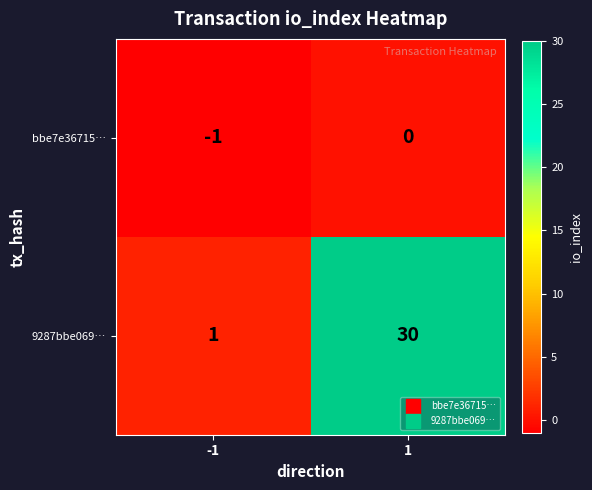

The value of bbe7e36715… at -1 is -2. True or false?

False